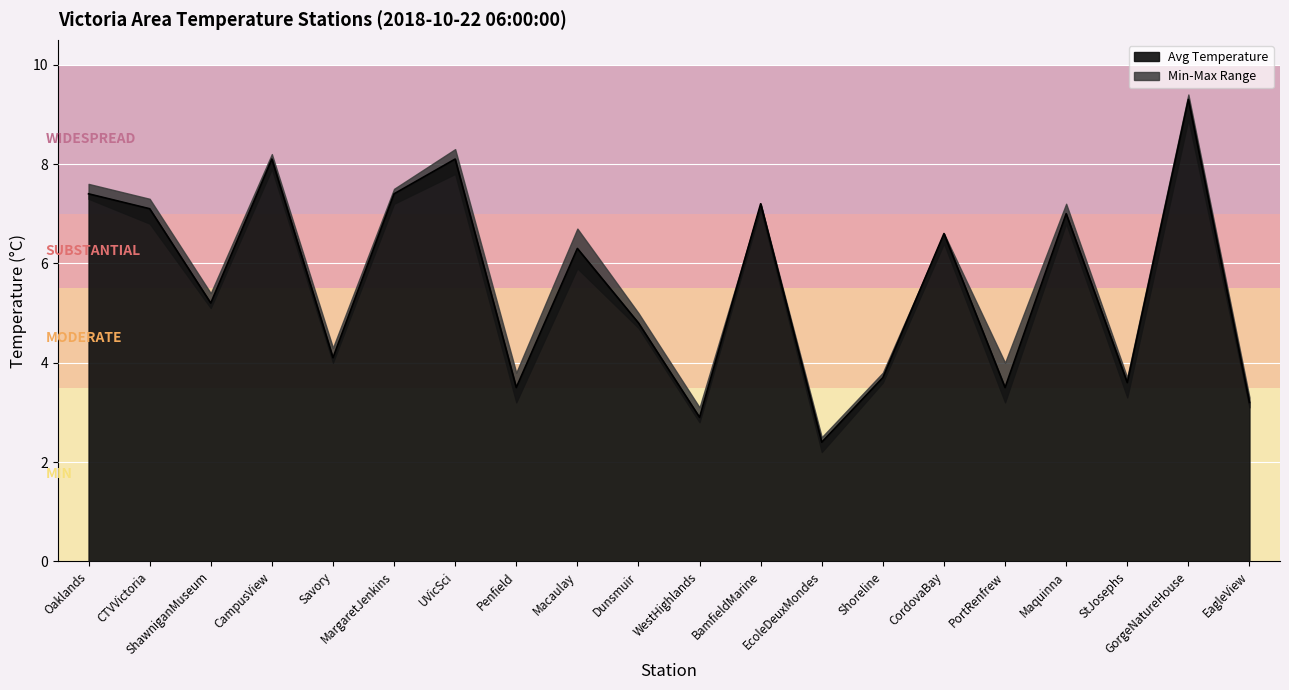

Reading left to right, what are all the values shown in this chart?

Min: 7.3	6.8	5.1	7.9	4.0	7.2	7.8	3.2	5.9	4.7	2.8	7.1	2.2	3.6	6.4	3.2	6.8	3.3	8.9	3.1
Avg: 7.4	7.1	5.2	8.1	4.1	7.4	8.1	3.5	6.3	4.8	2.9	7.2	2.4	3.7	6.6	3.5	7.0	3.6	9.3	3.2
Max: 7.6	7.3	5.4	8.2	4.3	7.5	8.3	3.8	6.7	5.0	3.1	7.2	2.5	3.8	6.6	4.0	7.2	3.7	9.4	3.3